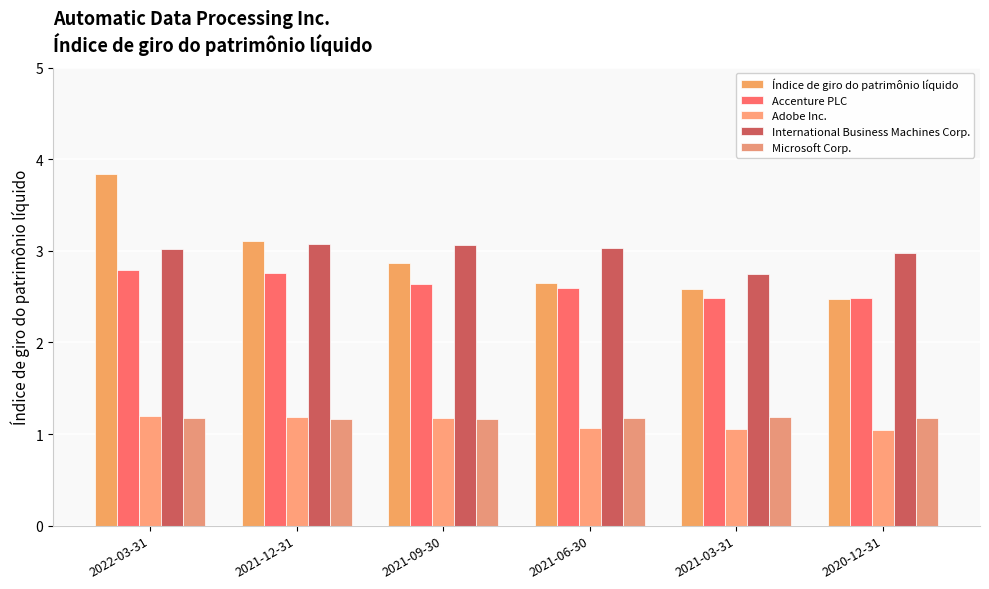

Reading right to left, list all the values displayed in this chart.

Índice de giro do patrimônio líquido: 2.5	2.6	2.6	2.9	3.1	3.8
Accenture PLC: 2.5	2.5	2.6	2.6	2.8	2.8
Adobe Inc.: 1.0	1.1	1.1	1.2	1.2	1.2
International Business Machines Corp.: 3.0	2.8	3.0	3.1	3.1	3.0
Microsoft Corp.: 1.2	1.2	1.2	1.2	1.2	1.2